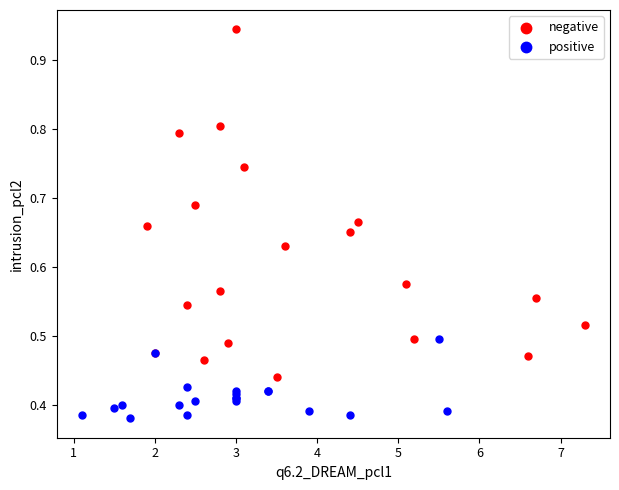

Which series reaches the minimum Y coordinate?

positive